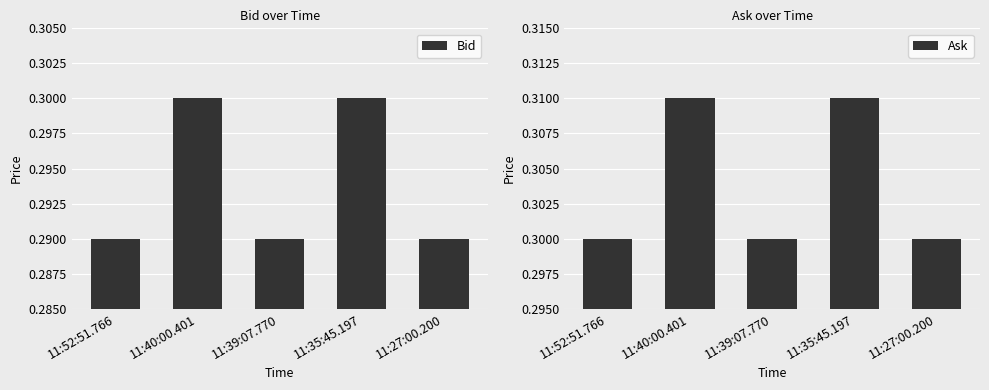

What are all the series names shown in the legend?

Bid, Ask